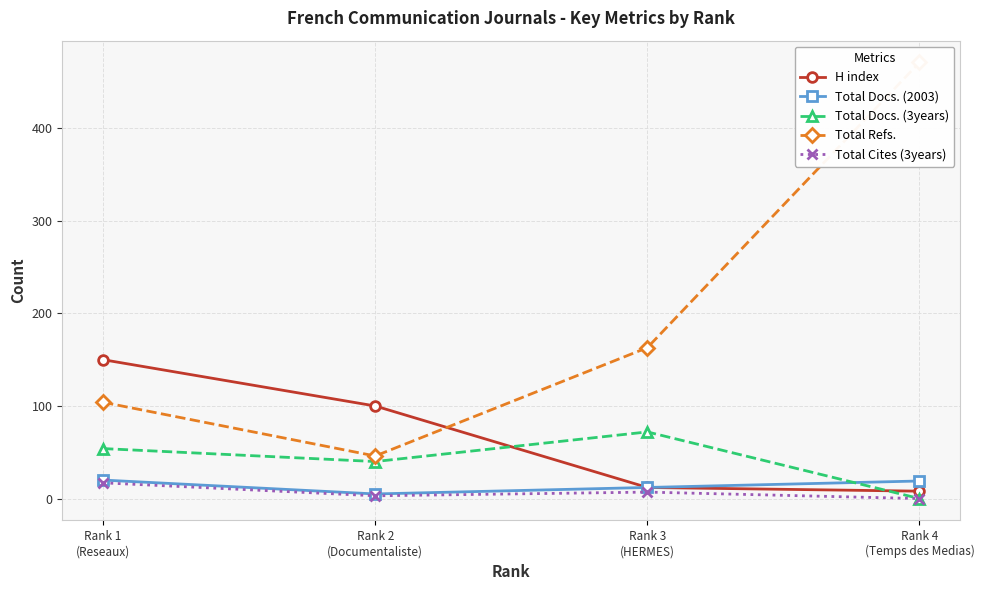

Rank the categories by Total Docs. (2003) value from lowest to highest.

Rank 2
(Documentaliste), Rank 3
(HERMES), Rank 4
(Temps des Medias), Rank 1
(Reseaux)